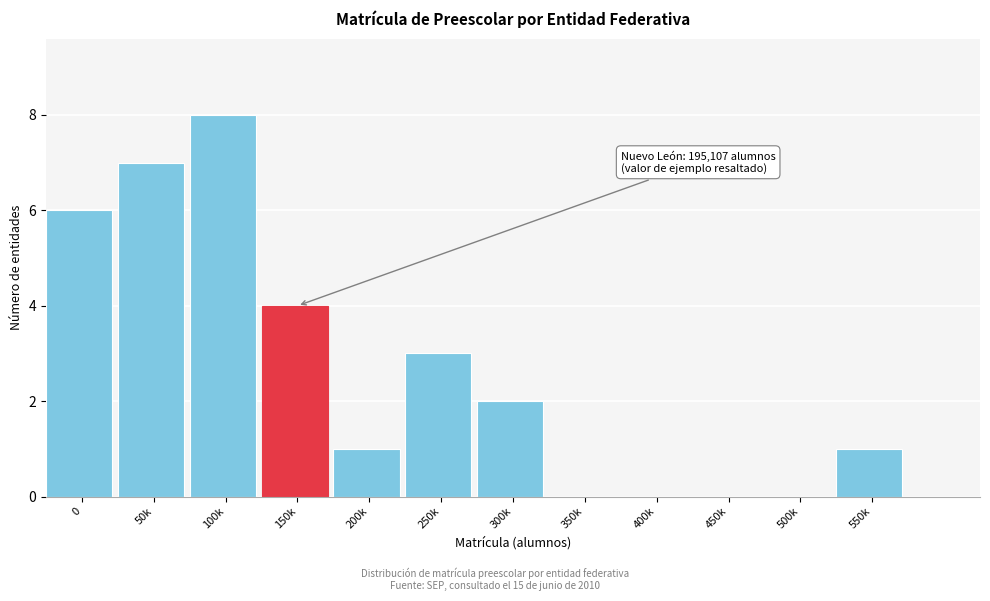

Reading left to right, transcribe all the data shown in this chart.

0=6	50k=7	100k=8	150k=4	200k=1	250k=3	300k=2	350k=0	400k=0	450k=0	500k=0	550k=1